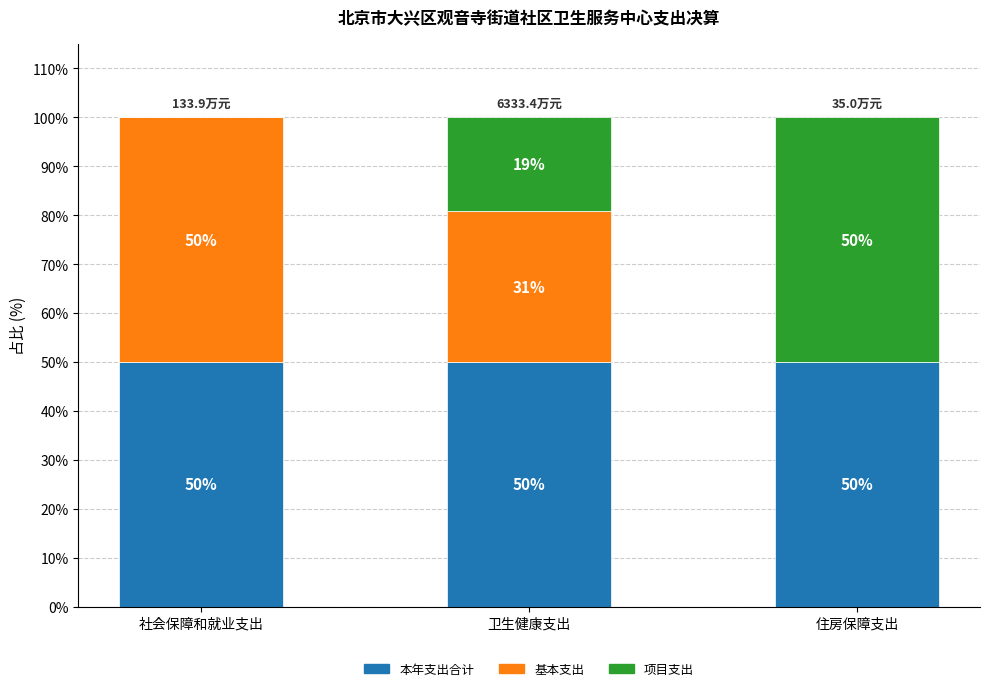

What is the total value across all series at 社会保障和就业支出?

100.0